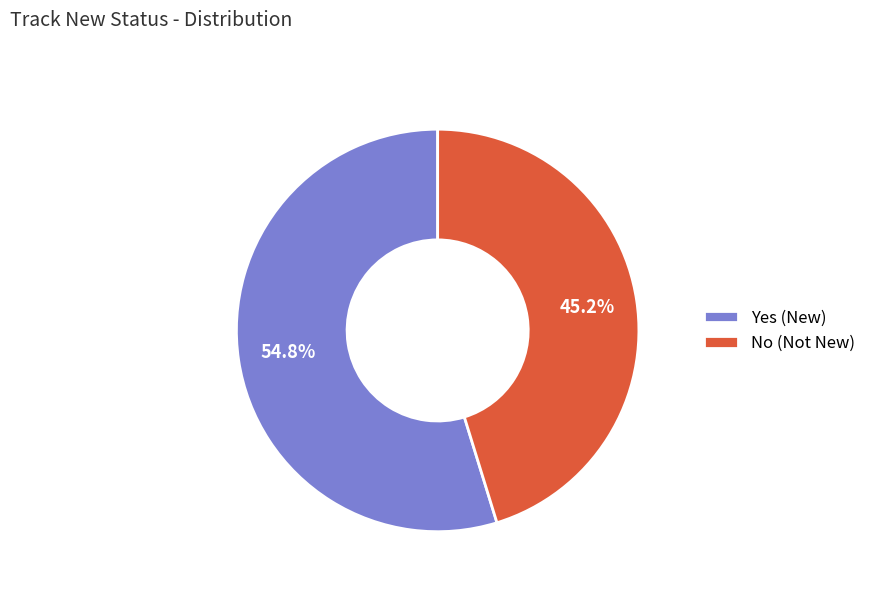

To the nearest percent, what is the difference between the Yes and No slice percentages?

10%